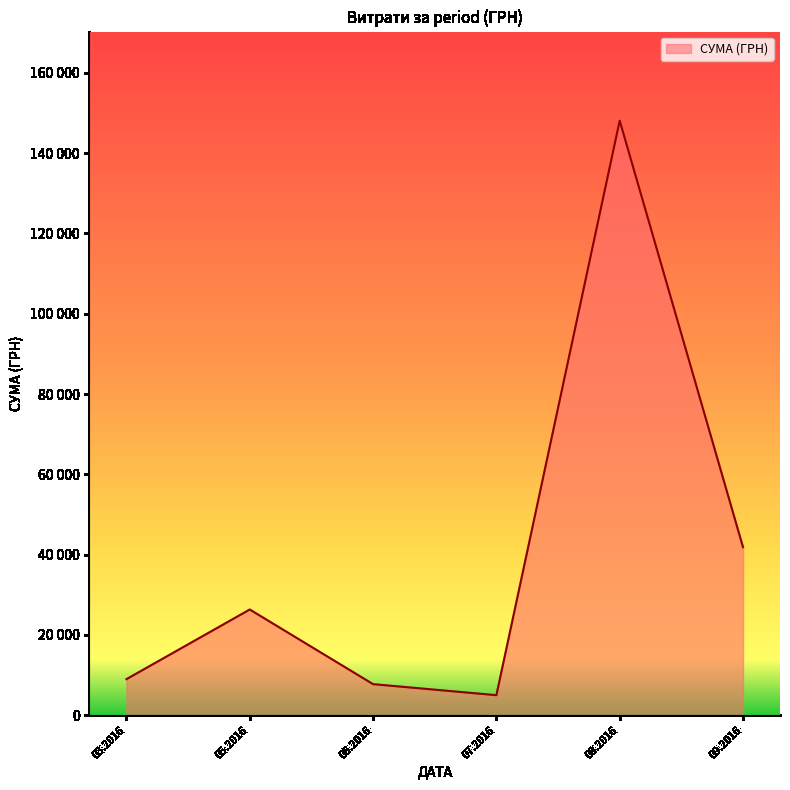

Does the chart have visible grid lines?

No